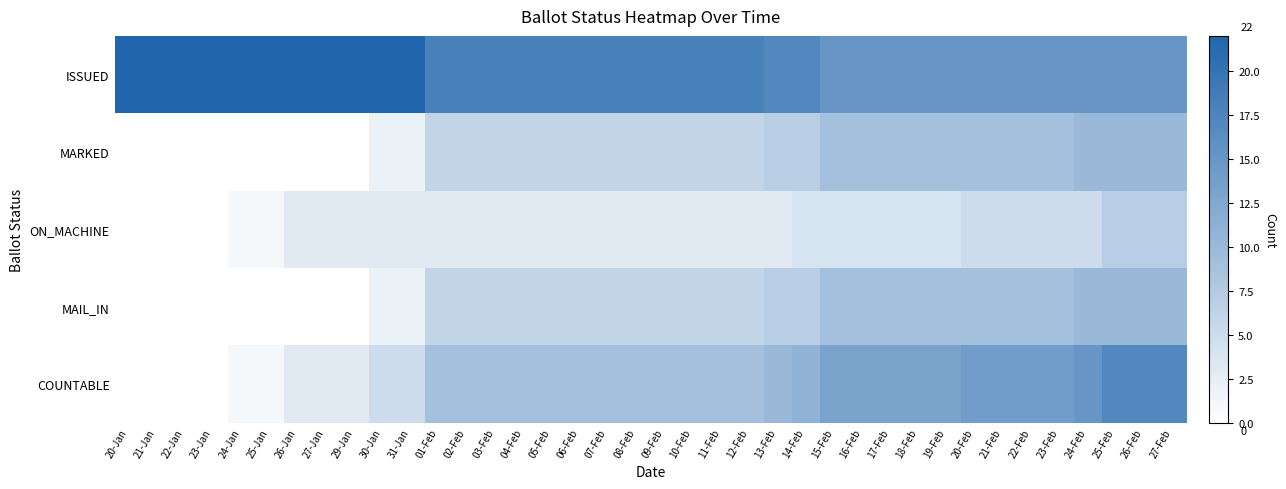

Reading left to right, what are all the values shown in this chart?

ISSUED: 20-Jan=22	21-Jan=22	22-Jan=22	23-Jan=22	24-Jan=22	25-Jan=22	26-Jan=22	27-Jan=24	29-Jan=24	30-Jan=22	31-Jan=22	01-Feb=18	02-Feb=18	03-Feb=18	04-Feb=18	05-Feb=18	06-Feb=18	07-Feb=18	08-Feb=18	09-Feb=18	10-Feb=18	11-Feb=18	12-Feb=18	13-Feb=17	14-Feb=17	15-Feb=15	16-Feb=15	17-Feb=15	18-Feb=15	19-Feb=15	20-Feb=15	21-Feb=15	22-Feb=15	23-Feb=15	24-Feb=15	25-Feb=15	26-Feb=15	27-Feb=15
MARKED: 20-Jan=0	21-Jan=0	22-Jan=0	23-Jan=0	24-Jan=0	25-Jan=0	26-Jan=0	27-Jan=0	29-Jan=0	30-Jan=2	31-Jan=2	01-Feb=6	02-Feb=6	03-Feb=6	04-Feb=6	05-Feb=6	06-Feb=6	07-Feb=6	08-Feb=6	09-Feb=6	10-Feb=6	11-Feb=6	12-Feb=6	13-Feb=7	14-Feb=7	15-Feb=9	16-Feb=9	17-Feb=9	18-Feb=9	19-Feb=9	20-Feb=9	21-Feb=9	22-Feb=9	23-Feb=9	24-Feb=10	25-Feb=10	26-Feb=10	27-Feb=10
ON_MACHINE: 20-Jan=0	21-Jan=0	22-Jan=0	23-Jan=0	24-Jan=1	25-Jan=1	26-Jan=3	27-Jan=3	29-Jan=3	30-Jan=3	31-Jan=3	01-Feb=3	02-Feb=3	03-Feb=3	04-Feb=3	05-Feb=3	06-Feb=3	07-Feb=3	08-Feb=3	09-Feb=3	10-Feb=3	11-Feb=3	12-Feb=3	13-Feb=3	14-Feb=4	15-Feb=4	16-Feb=4	17-Feb=4	18-Feb=4	19-Feb=4	20-Feb=5	21-Feb=5	22-Feb=5	23-Feb=5	24-Feb=5	25-Feb=7	26-Feb=7	27-Feb=7
MAIL_IN: 20-Jan=0	21-Jan=0	22-Jan=0	23-Jan=0	24-Jan=0	25-Jan=0	26-Jan=0	27-Jan=0	29-Jan=0	30-Jan=2	31-Jan=2	01-Feb=6	02-Feb=6	03-Feb=6	04-Feb=6	05-Feb=6	06-Feb=6	07-Feb=6	08-Feb=6	09-Feb=6	10-Feb=6	11-Feb=6	12-Feb=6	13-Feb=7	14-Feb=7	15-Feb=9	16-Feb=9	17-Feb=9	18-Feb=9	19-Feb=9	20-Feb=9	21-Feb=9	22-Feb=9	23-Feb=9	24-Feb=10	25-Feb=10	26-Feb=10	27-Feb=10
COUNTABLE: 20-Jan=0	21-Jan=0	22-Jan=0	23-Jan=0	24-Jan=1	25-Jan=1	26-Jan=3	27-Jan=3	29-Jan=3	30-Jan=5	31-Jan=5	01-Feb=9	02-Feb=9	03-Feb=9	04-Feb=9	05-Feb=9	06-Feb=9	07-Feb=9	08-Feb=9	09-Feb=9	10-Feb=9	11-Feb=9	12-Feb=9	13-Feb=10	14-Feb=11	15-Feb=13	16-Feb=13	17-Feb=13	18-Feb=13	19-Feb=13	20-Feb=14	21-Feb=14	22-Feb=14	23-Feb=14	24-Feb=15	25-Feb=17	26-Feb=17	27-Feb=17